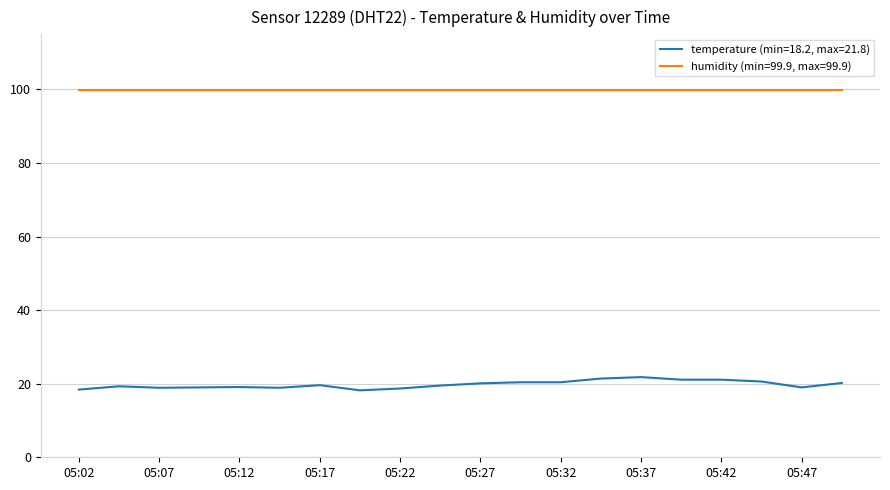

Which series has the largest range (max minus min)?

temperature (min=18.2, max=21.8)